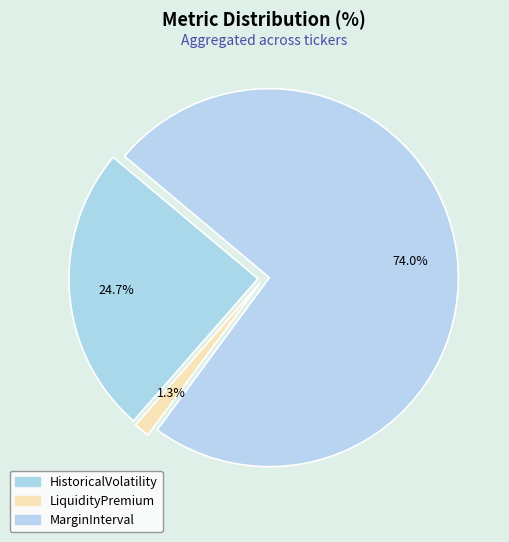

How many segments does this pie chart have?

3